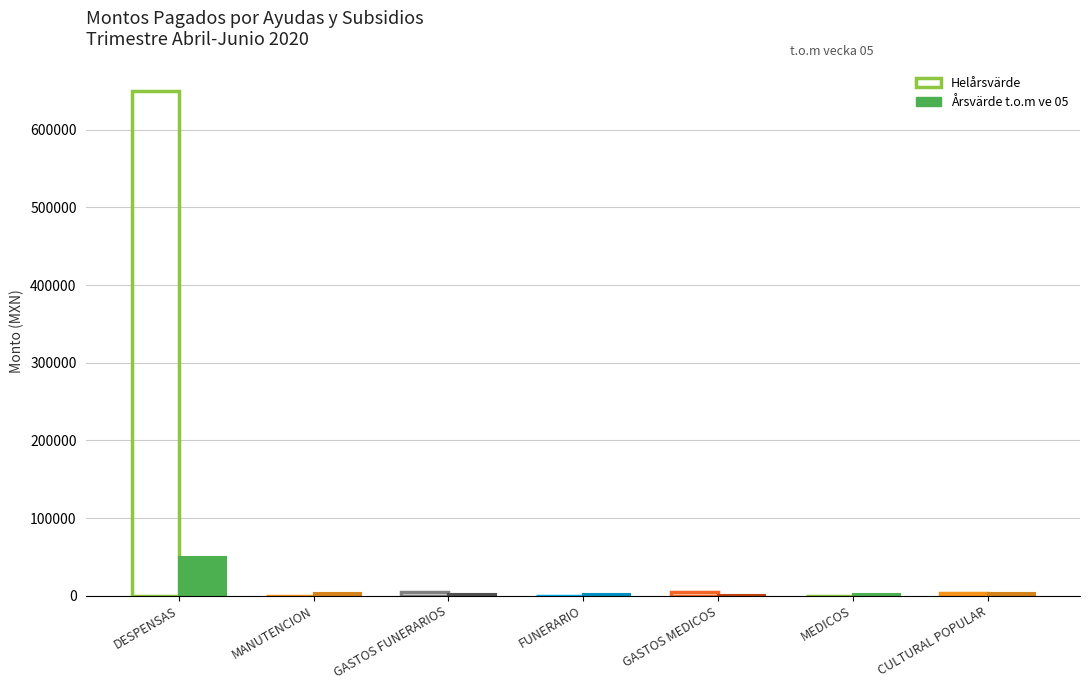

Read the Årsvärde t.o.m ve 05 value at MANUTENCION, to the nearest 100.

4000